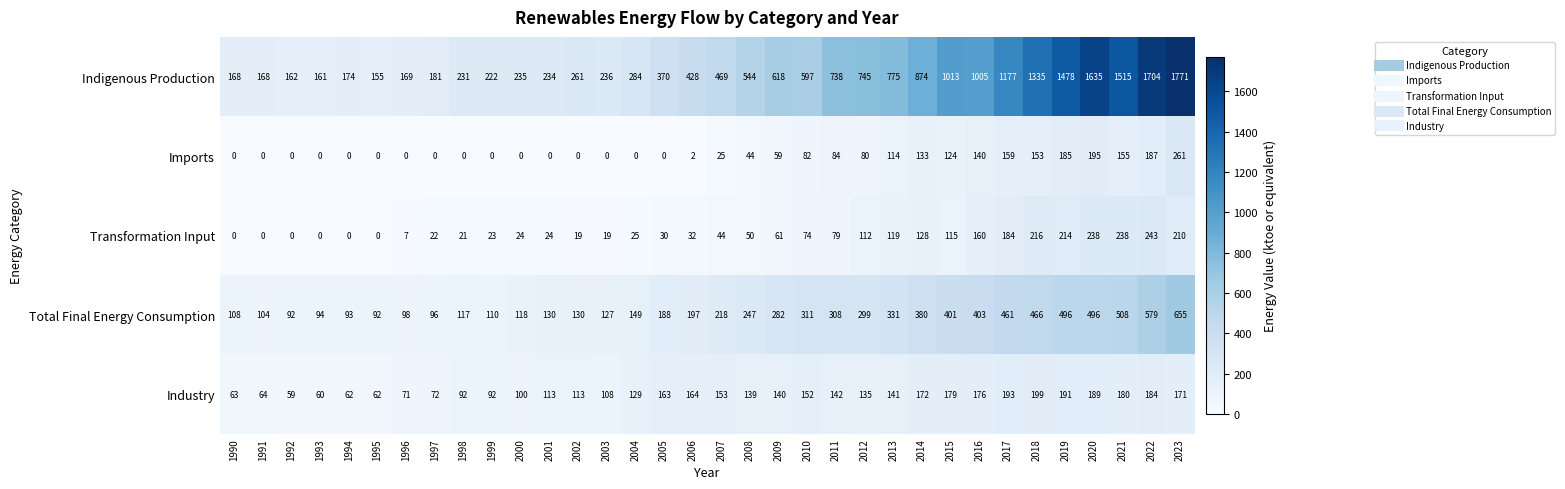

At 2018, list the series in order from largest to smallest.

Indigenous Production, Total Final Energy Consumption, Transformation Input, Industry, Imports